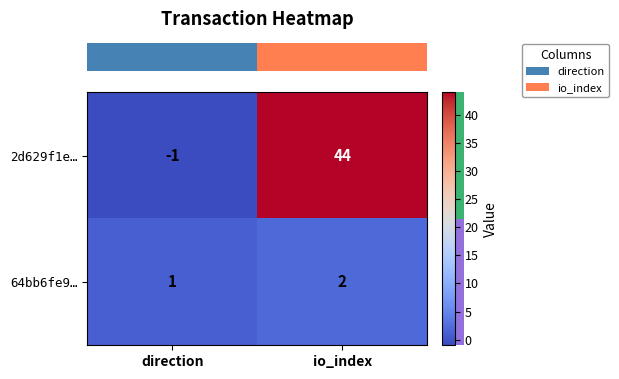

At how many categories does at least one series exceed 31?

1